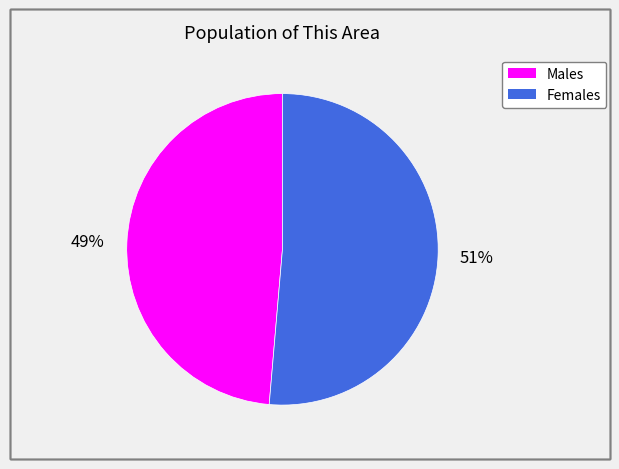

Does any single category account for the majority?

Yes